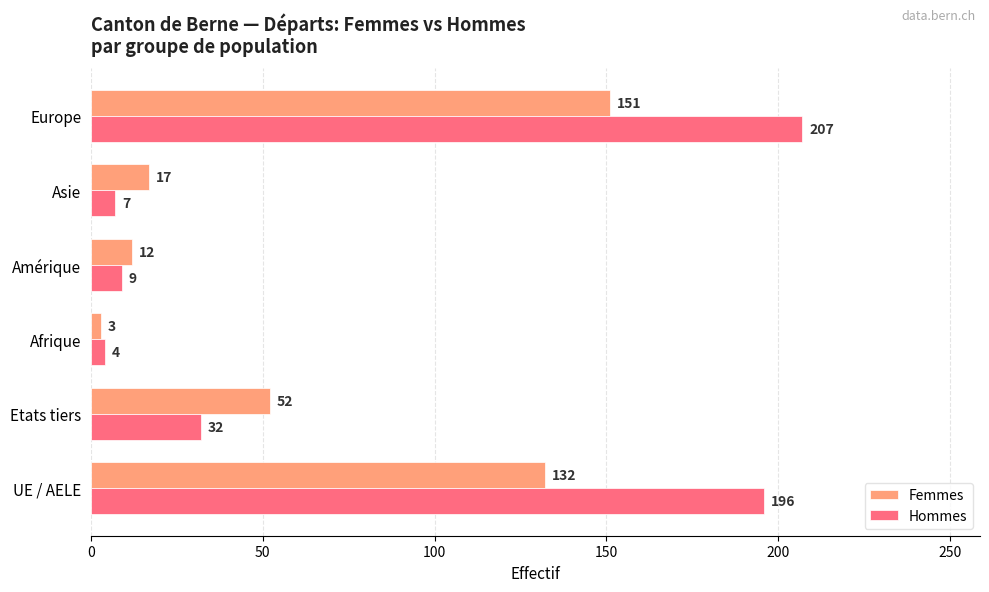

What is the approximate value of Hommes at Europe, to the nearest 50?

200